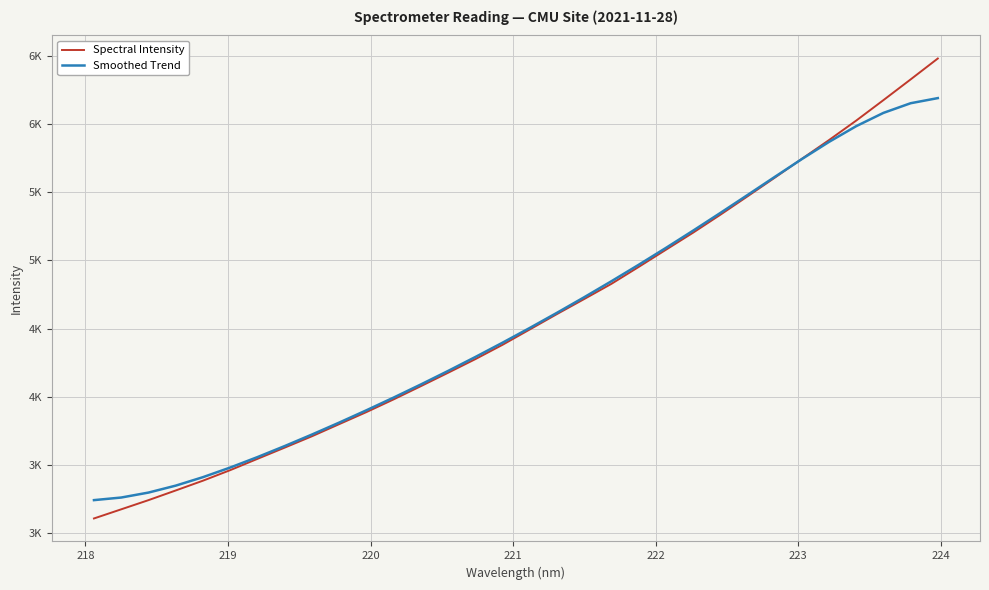

What are all the series names shown in the legend?

Spectral Intensity, Smoothed Trend